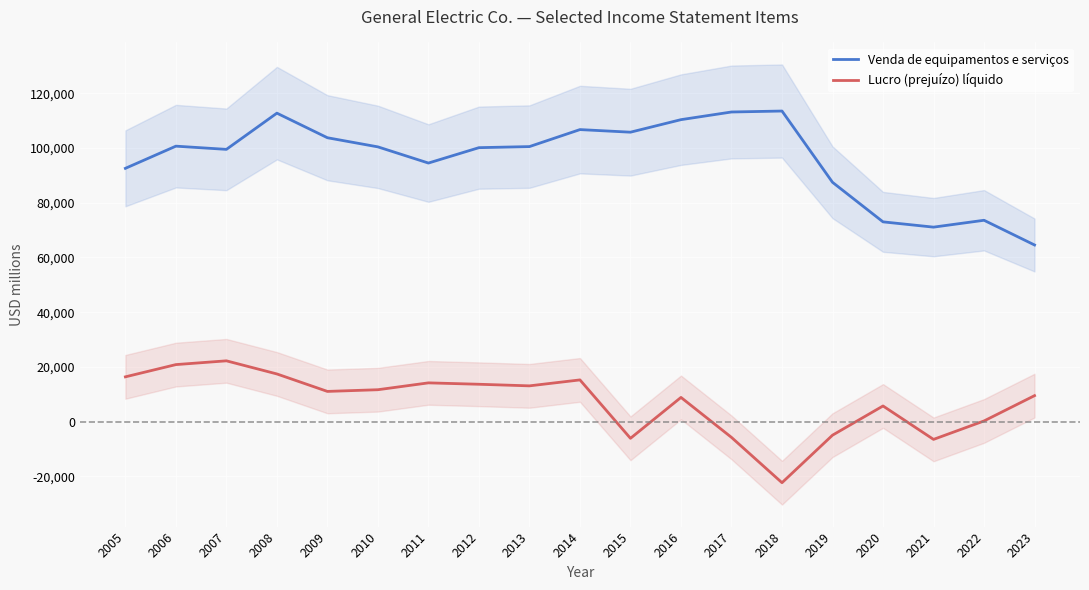

Where is the first local minimum for Lucro (prejuízo) líquido?

2009